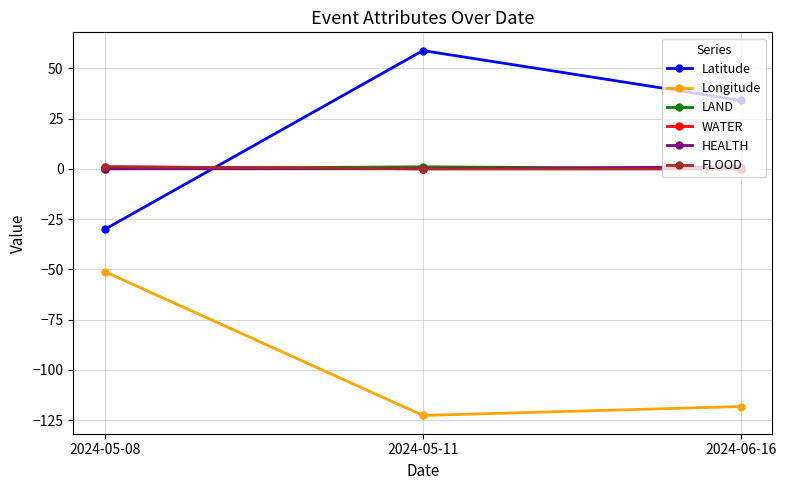

Is this an area chart (filled region under the line)?

No